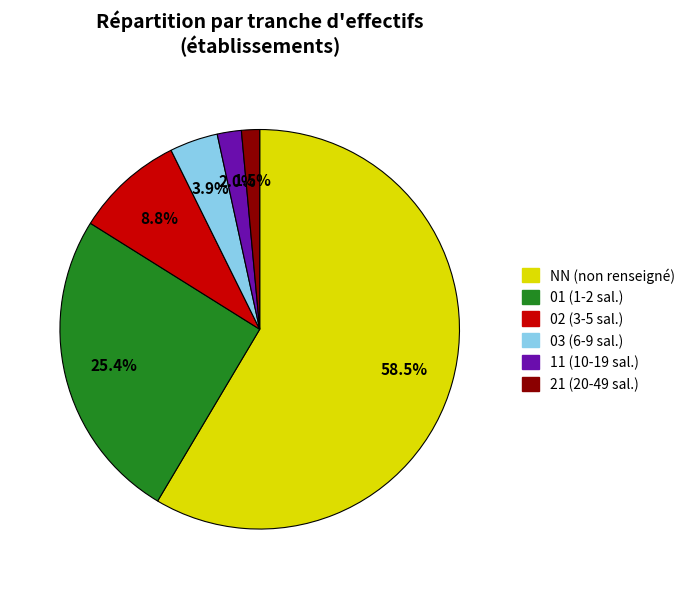

Combined, do NN (non renseigné) and 11 (10-19 sal.) account for over 50%?

Yes